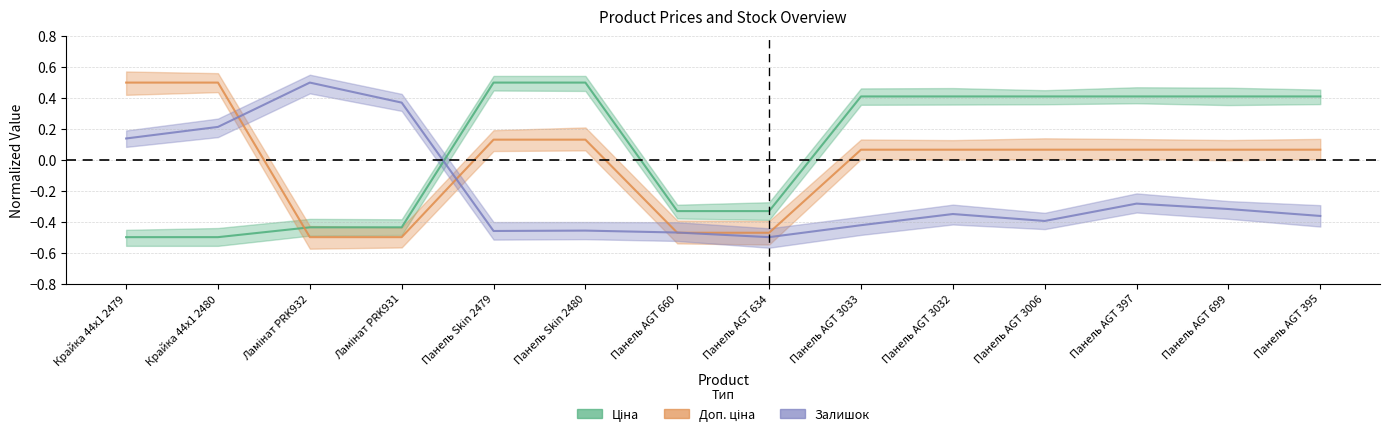

True or false: Залишок has more than 0 points higher than both neighbors.

True